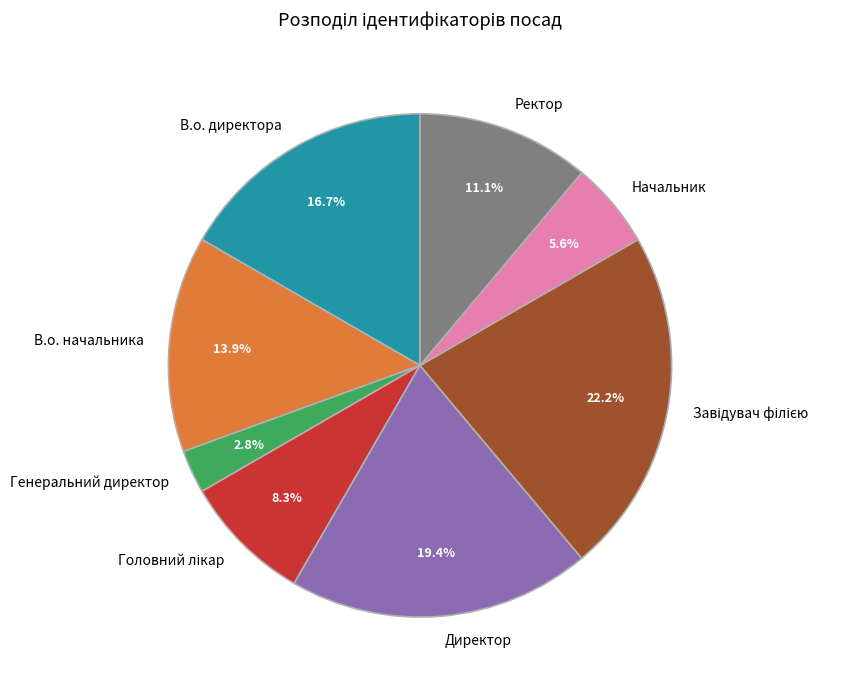

How many segments does this pie chart have?

8